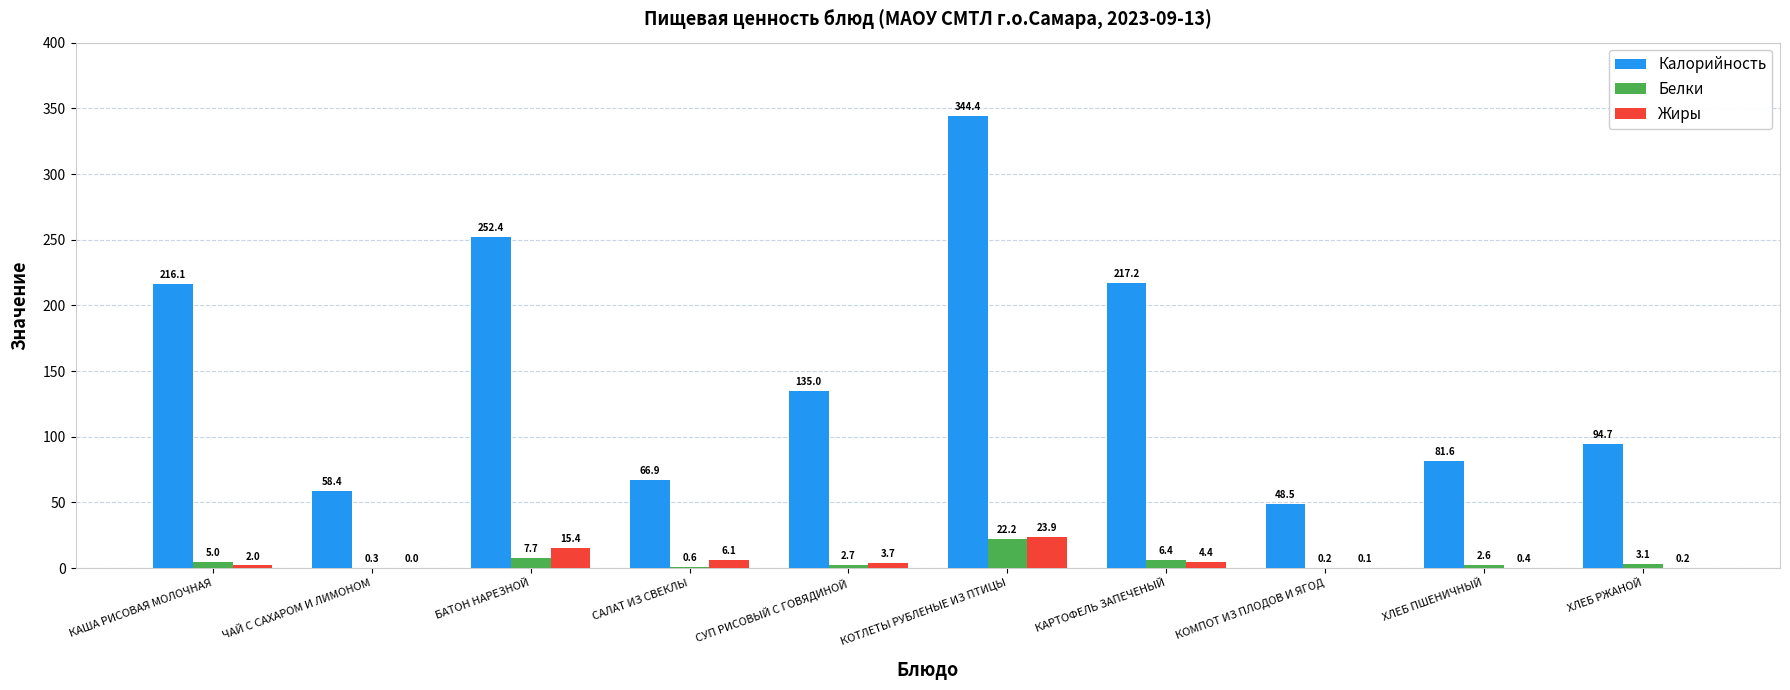

Which series has the largest total across all categories?

Калорийность